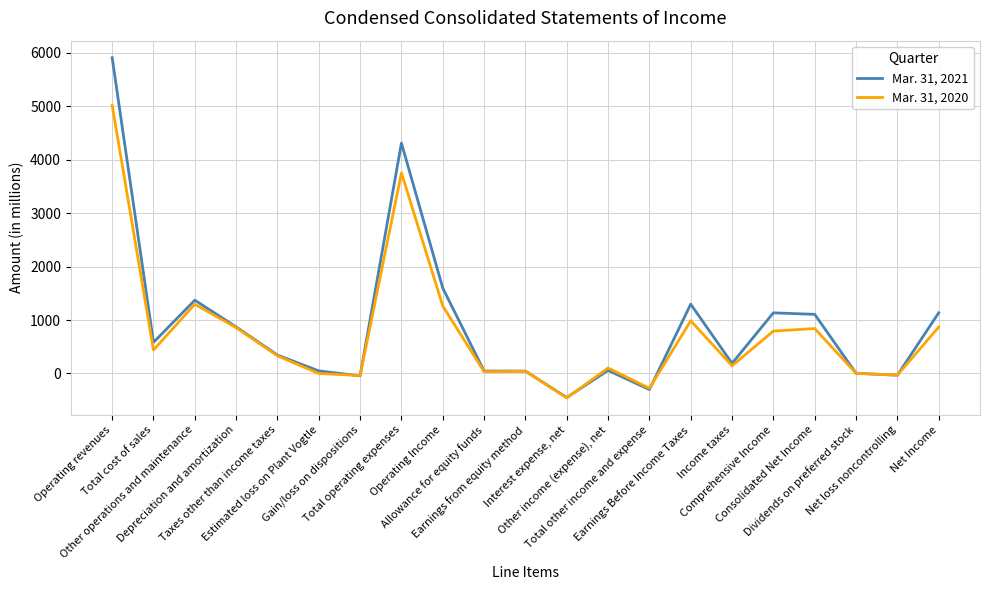

Is the value of Mar. 31, 2021 at Taxes other than income taxes greater than the value of Mar. 31, 2020 at Operating revenues?

No